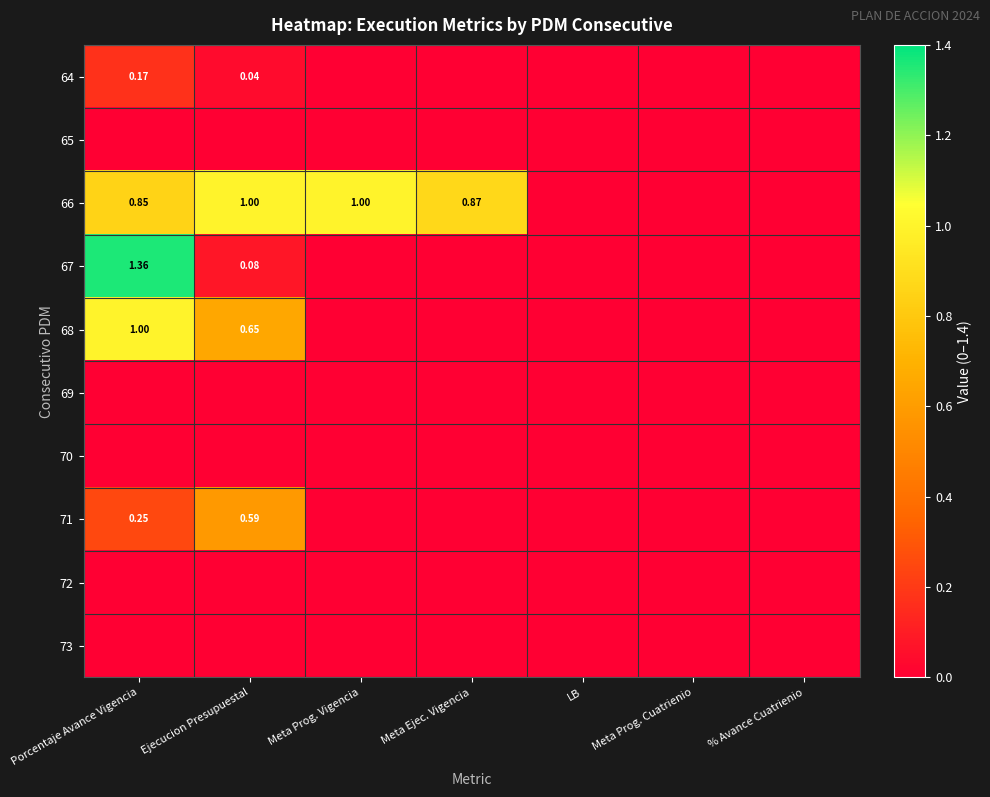

List the labels in order of 66 value, smallest first.

LB, Meta Prog. Cuatrienio, % Avance Cuatrienio, Porcentaje Avance Vigencia, Meta Ejec. Vigencia, Ejecucion Presupuestal, Meta Prog. Vigencia